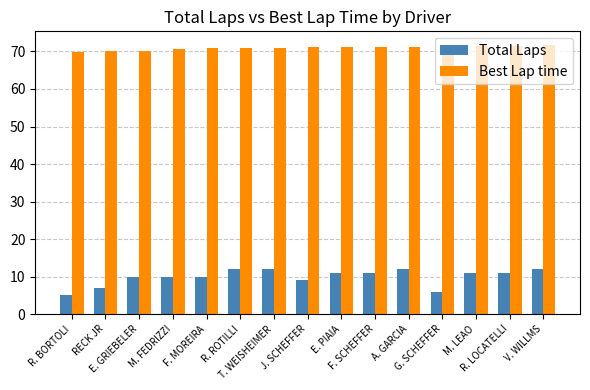

What are all the series names shown in the legend?

Total Laps, Best Lap time